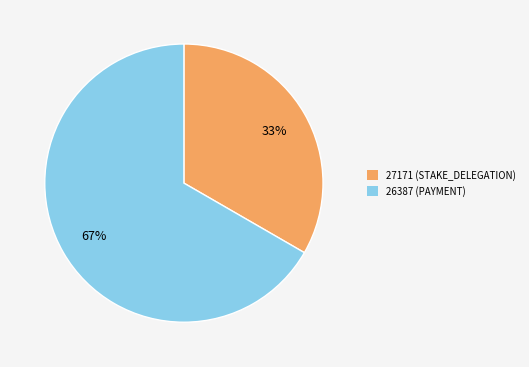

The 27171 (STAKE_DELEGATION) slice represents 27% of the pie. True or false?

False